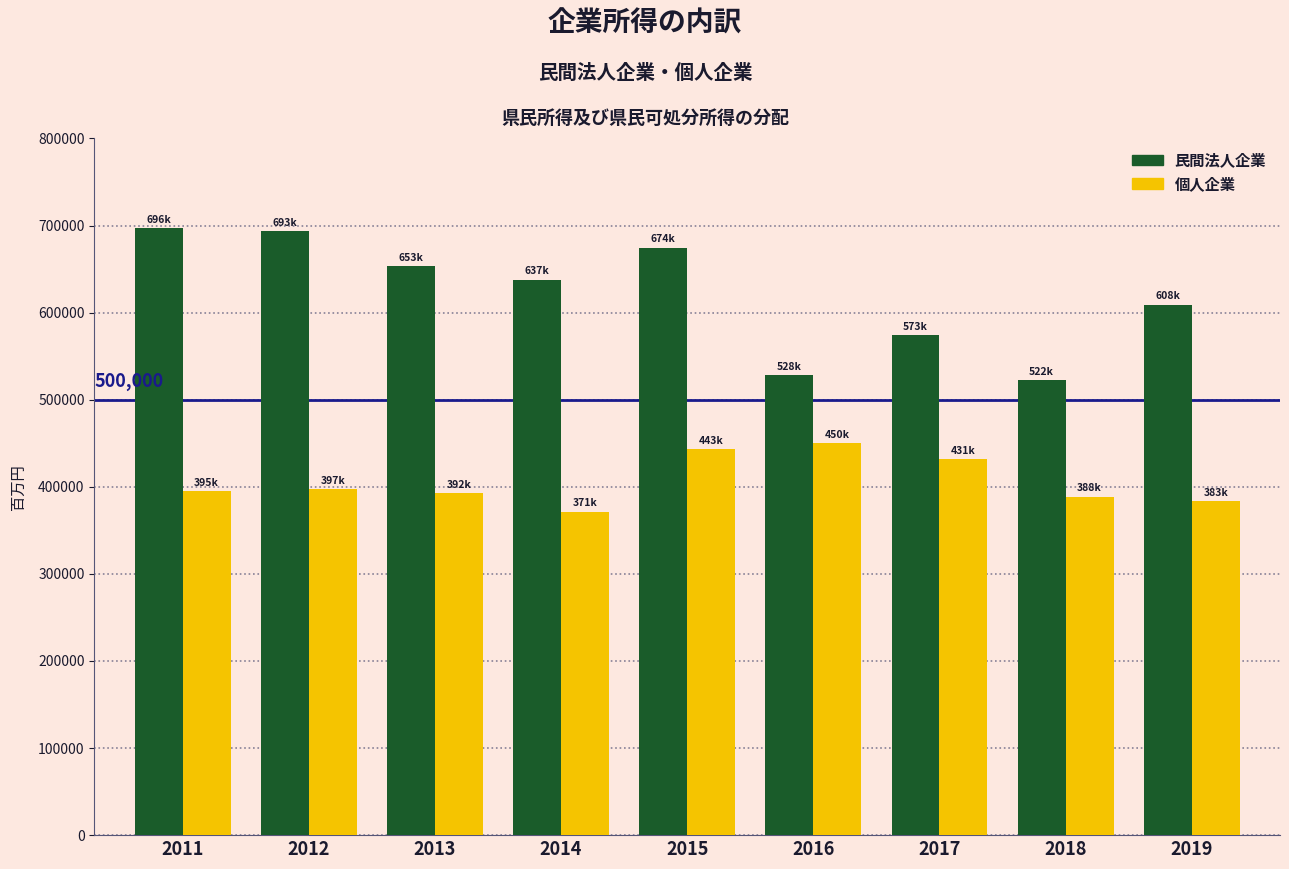

What is the lowest value of the 民間法人企業 series?

522486